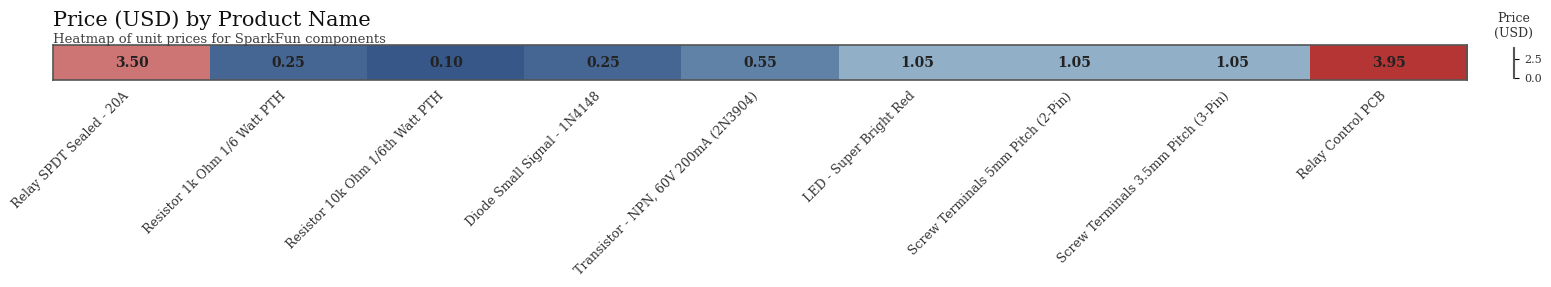

What is the minimum value shown in the chart?

0.1